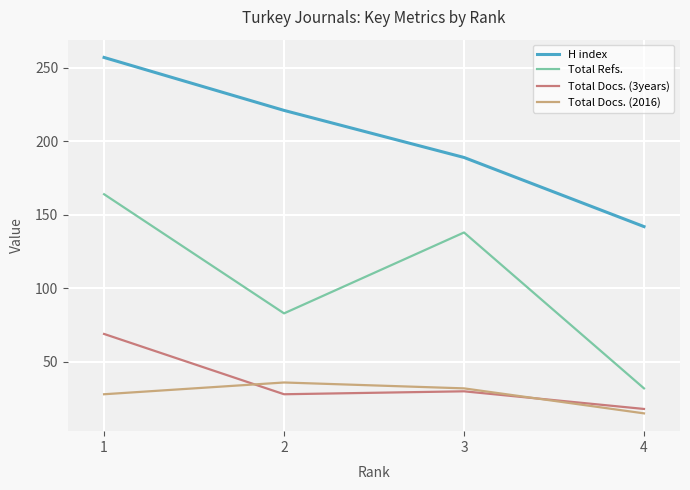

What is the total value across all series at 3?

389